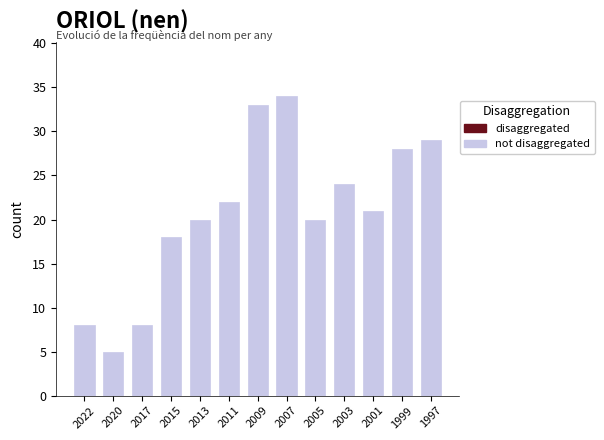

What is the change in value from 2003 to 1999?

+4